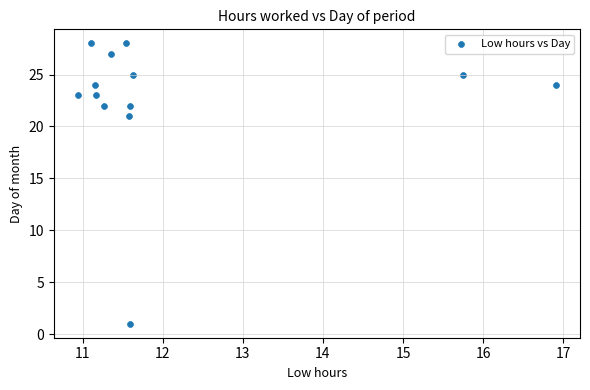

What Y value in the scatter plot is closest to 14?

21